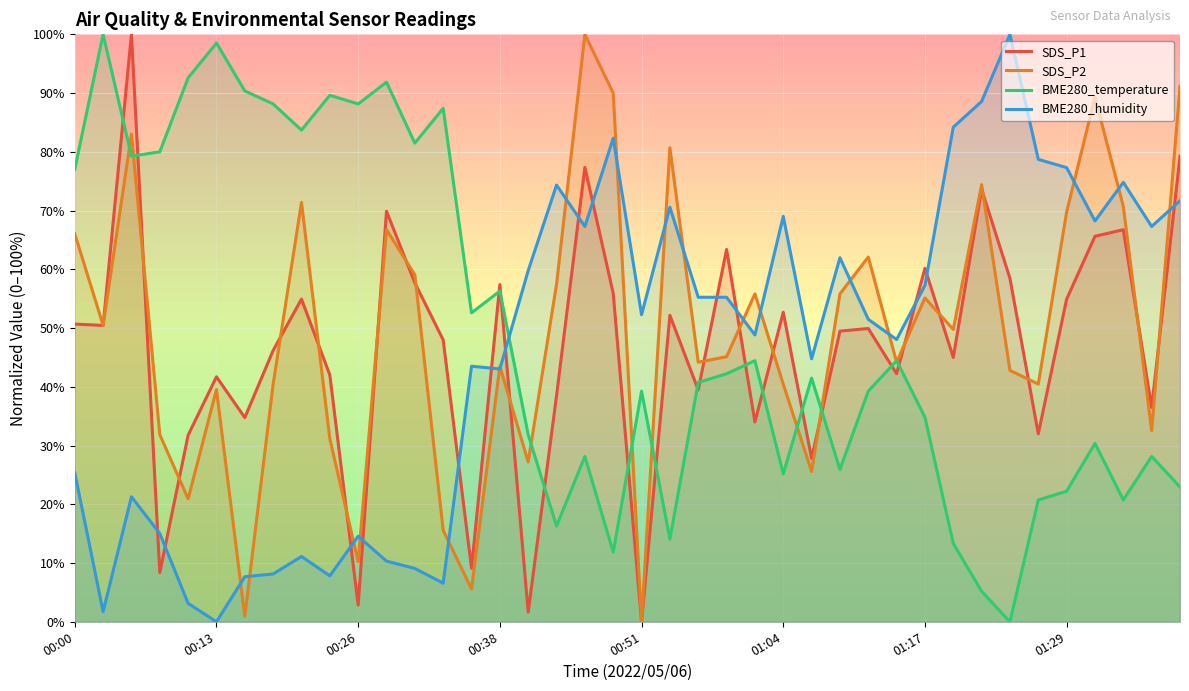

What is the difference between the second highest and minimum values in the SDS_P2 series?

91.2